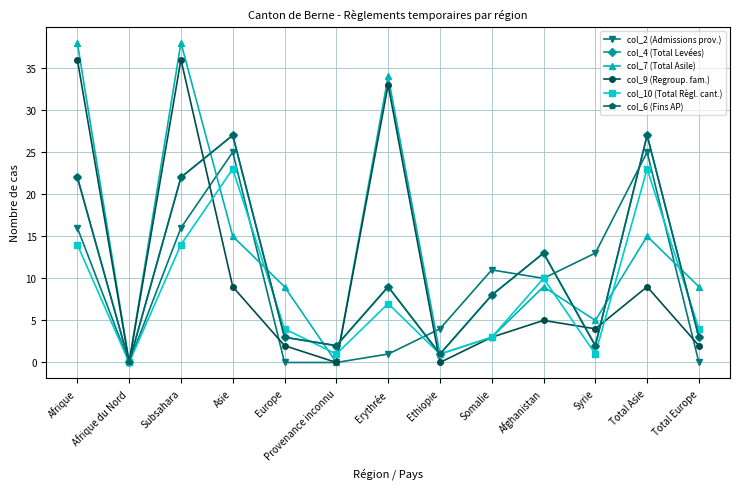

Is the value of col_9 (Regroup. fam.) at Ethiopie greater than the value of col_10 (Total Règl. cant.) at Europe?

No